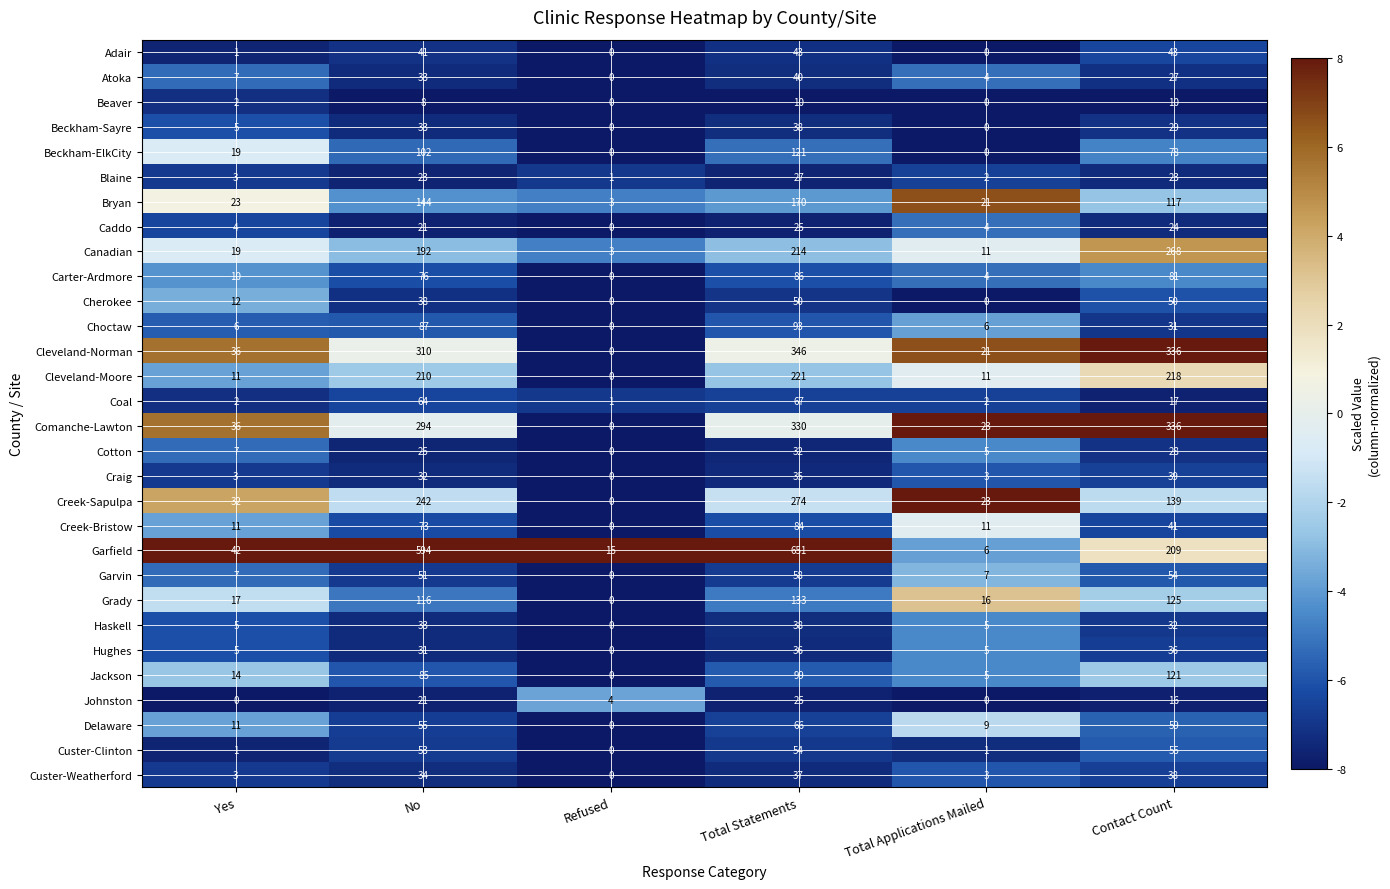

At which category does the chart reach its peak across all series?

Total Statements